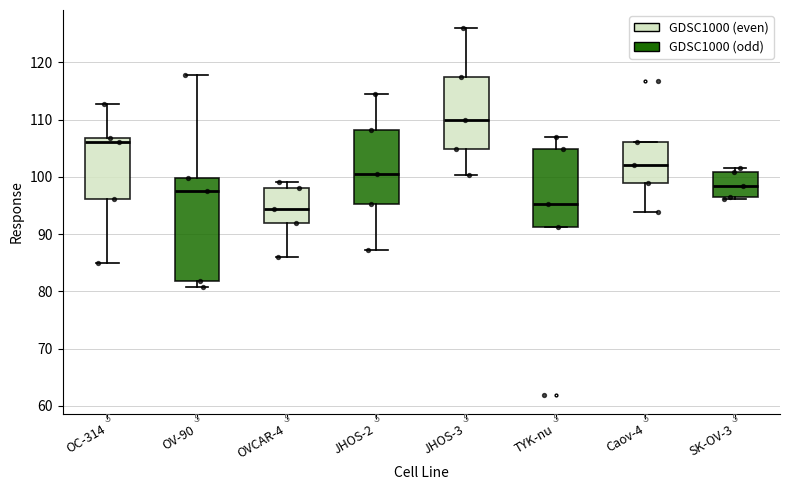

Reading left to right, transcribe this box plot: for each box, give where its median line is, the range the box spans, and where its two whiskers end, as read against the y-axis. The values are not printed on the chart, so give them approximately, as read against the axis.

OC-314: median 106, box 96 to 107, whiskers 85 to 113
OV-90: median 98, box 82 to 100, whiskers 81 to 118
OVCAR-4: median 94, box 92 to 98, whiskers 86 to 99
JHOS-2: median 100, box 95 to 108, whiskers 87 to 115
JHOS-3: median 110, box 105 to 117, whiskers 100 to 126
TYK-nu: median 95, box 91 to 105, whiskers 91 to 107
Caov-4: median 102, box 99 to 106, whiskers 94 to 106
SK-OV-3: median 98, box 97 to 101, whiskers 96 to 102